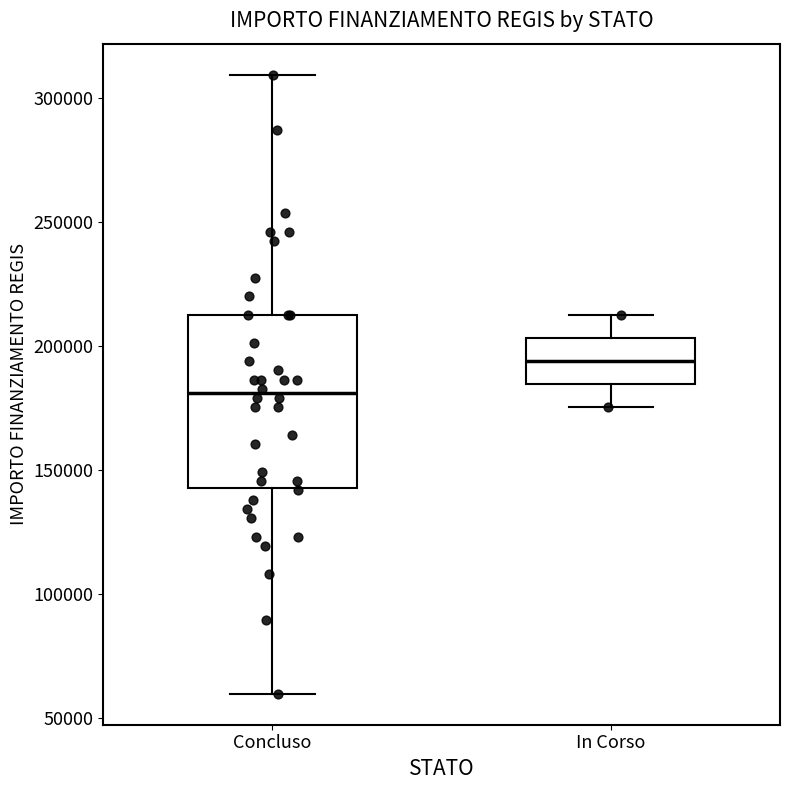

Reading left to right, read every box against the y-axis: the position of its median line, the range the box covers, and the ends of its whiskers. The values are not printed on the chart, so give them approximately, as read against the axis.

Concluso: median 180000, box 145000 to 210000, whiskers 60000 to 310000
In Corso: median 195000, box 185000 to 205000, whiskers 175000 to 210000